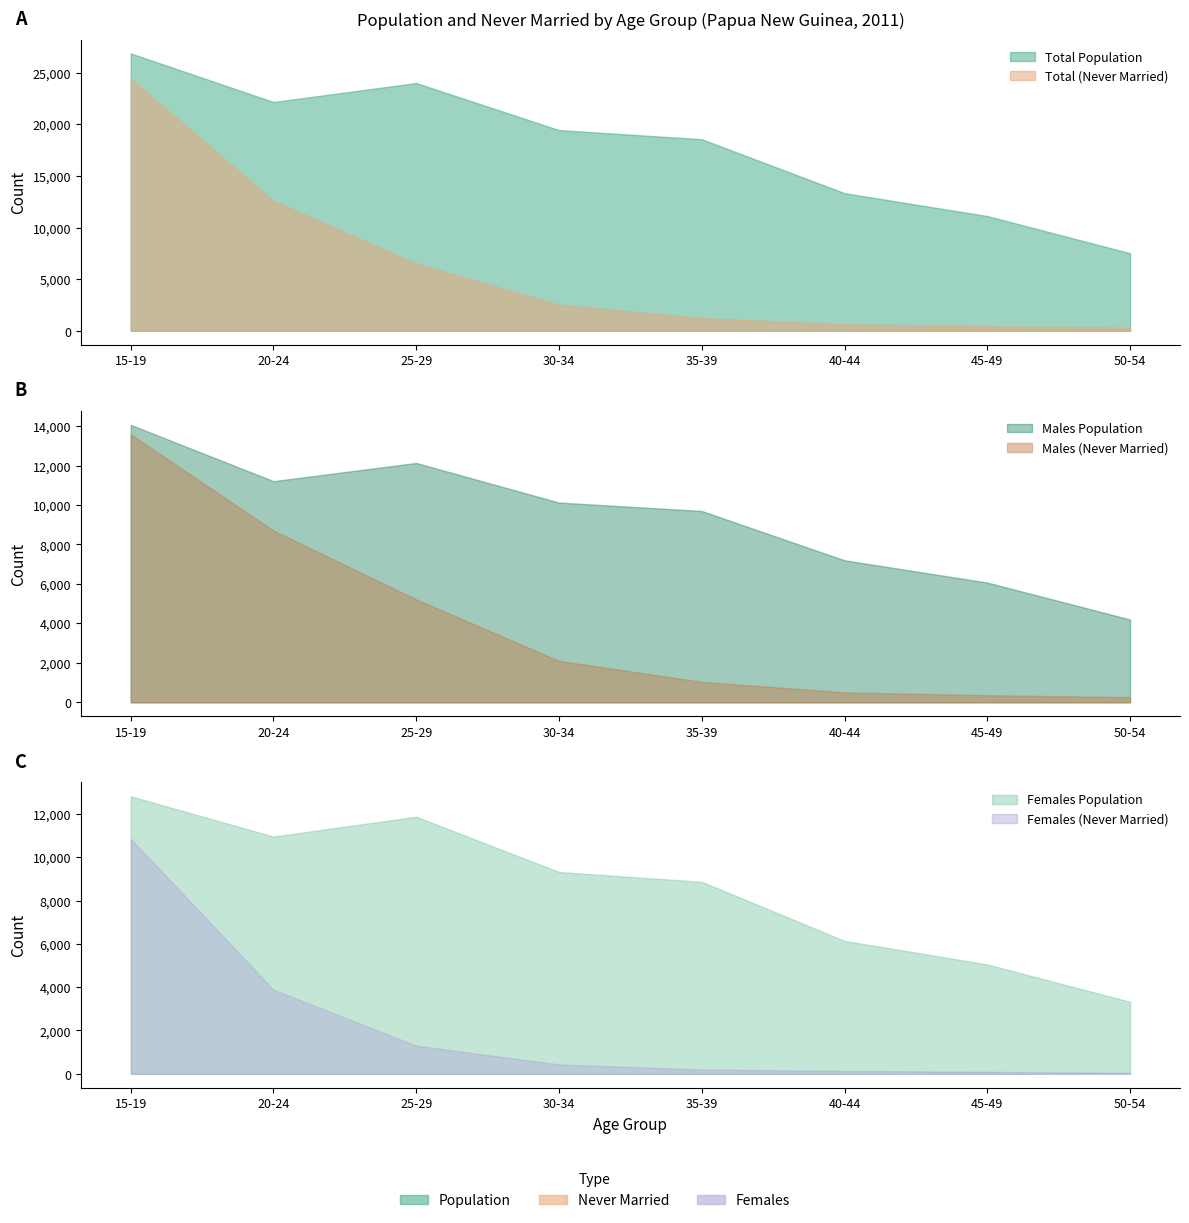

Reading left to right, transcribe all the data shown in this chart.

Total (Never Married): 24425	12585	6515	2532	1233	636	449	310
Males (Never Married): 13577	8701	5216	2099	1035	504	359	260
Females (Never Married): 10848	3884	1299	433	198	132	90	50
Total Population: 26869	22161	23999	19441	18559	13333	11117	7519
Males Population: 14060	11208	12130	10124	9696	7197	6069	4198
Females Population: 12809	10953	11869	9317	8863	6136	5048	3321